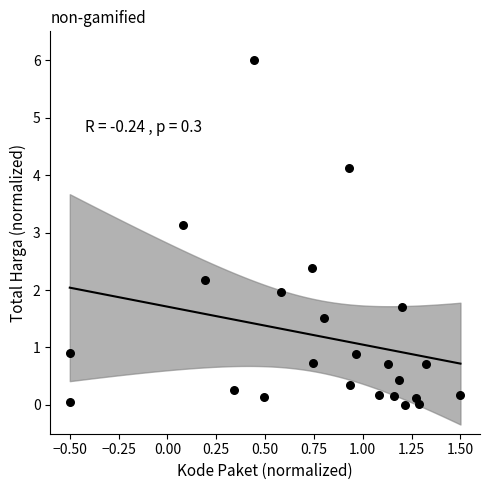

What Y value in the scatter plot is closest to 3?

3.1